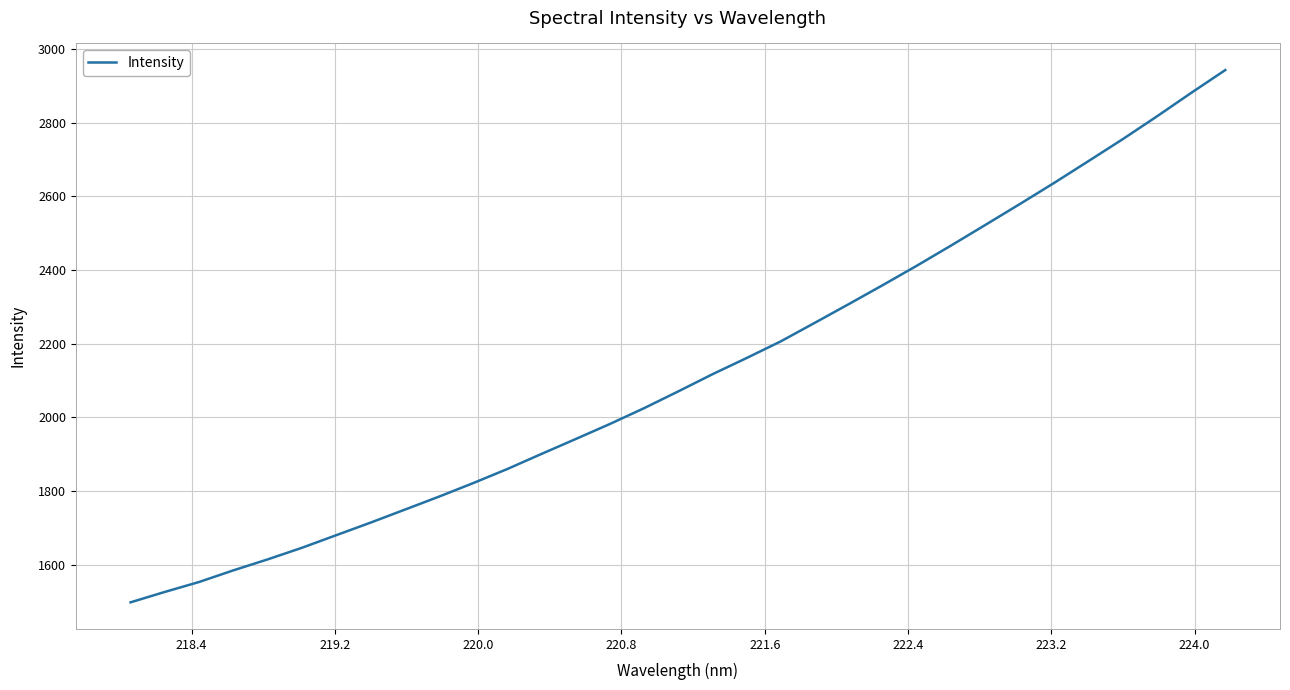

Reading right to left, what are all the values shown in this chart?

2943.1	2880.9	2817.3	2755.5	2696.1	2637.2	2580.0	2523.8	2467.9	2413.2	2360.2	2308.4	2257.3	2206.6	2161.3	2117.2	2070.6	2025.0	1982.0	1941.2	1900.7	1859.7	1821.3	1784.6	1749.2	1714.0	1679.9	1645.8	1614.3	1584.6	1553.0	1526.0	1497.8